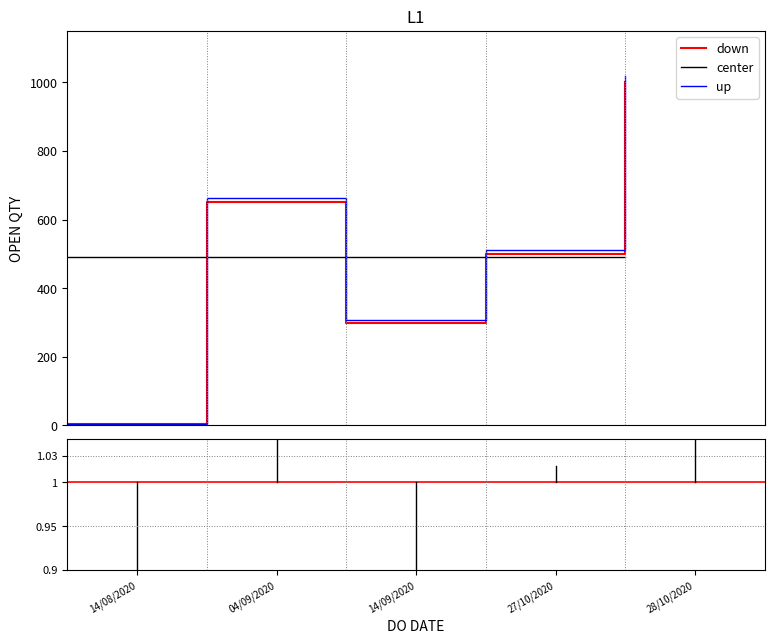

Which series has the widest spread of values?

up